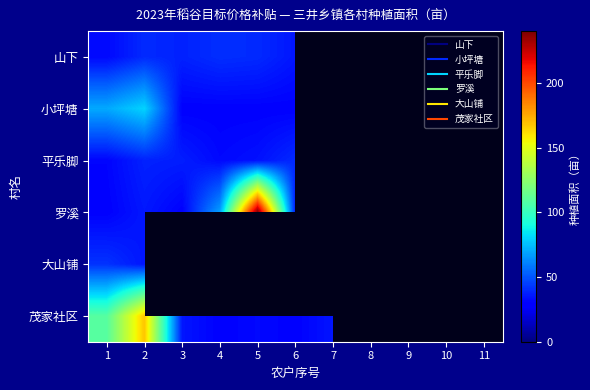

What is the greatest value displayed?

240.0